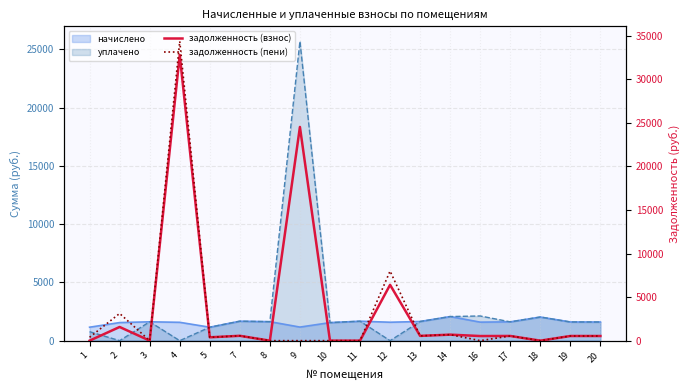

What is the sum of all задолженность (пени) values?

49642.3